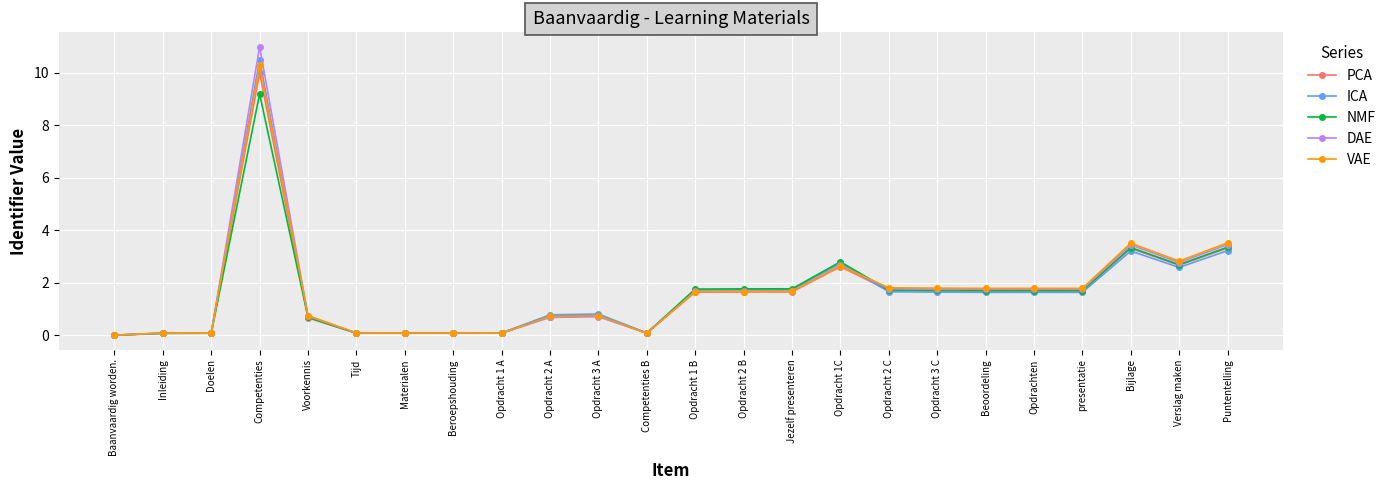

Is the value of PCA at Tijd greater than the value of VAE at Puntentelling?

No